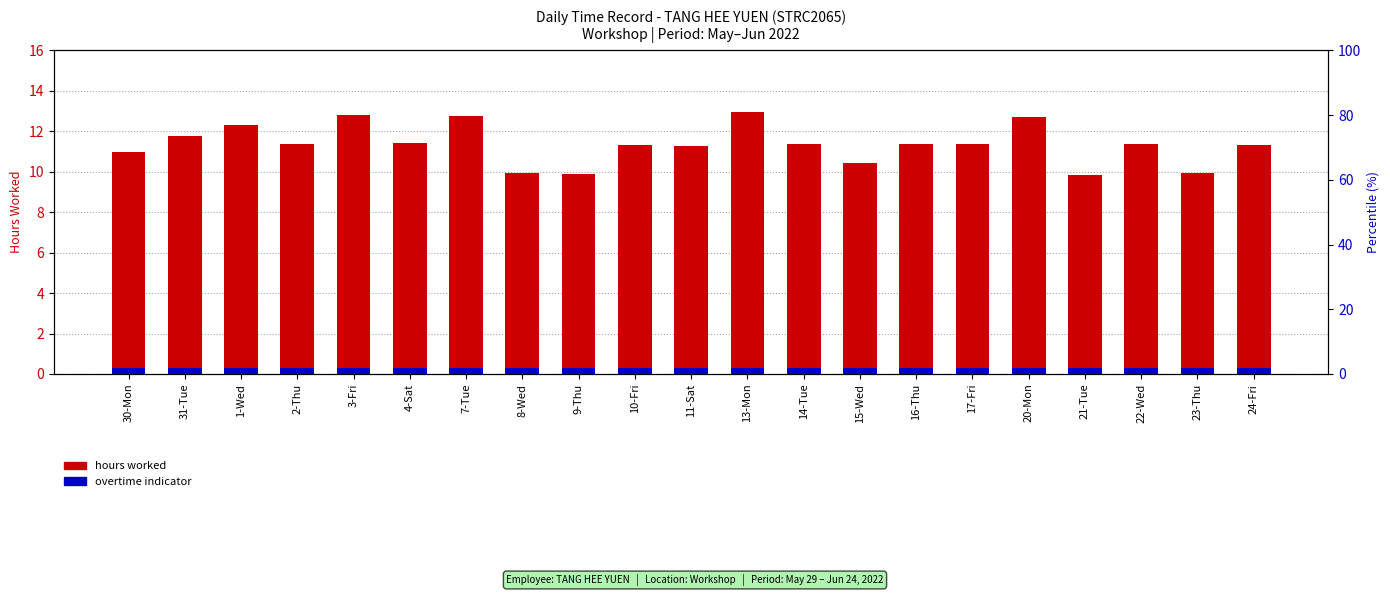

Is it true that Hours Worked equals 9.9 at 9-Thu?

True